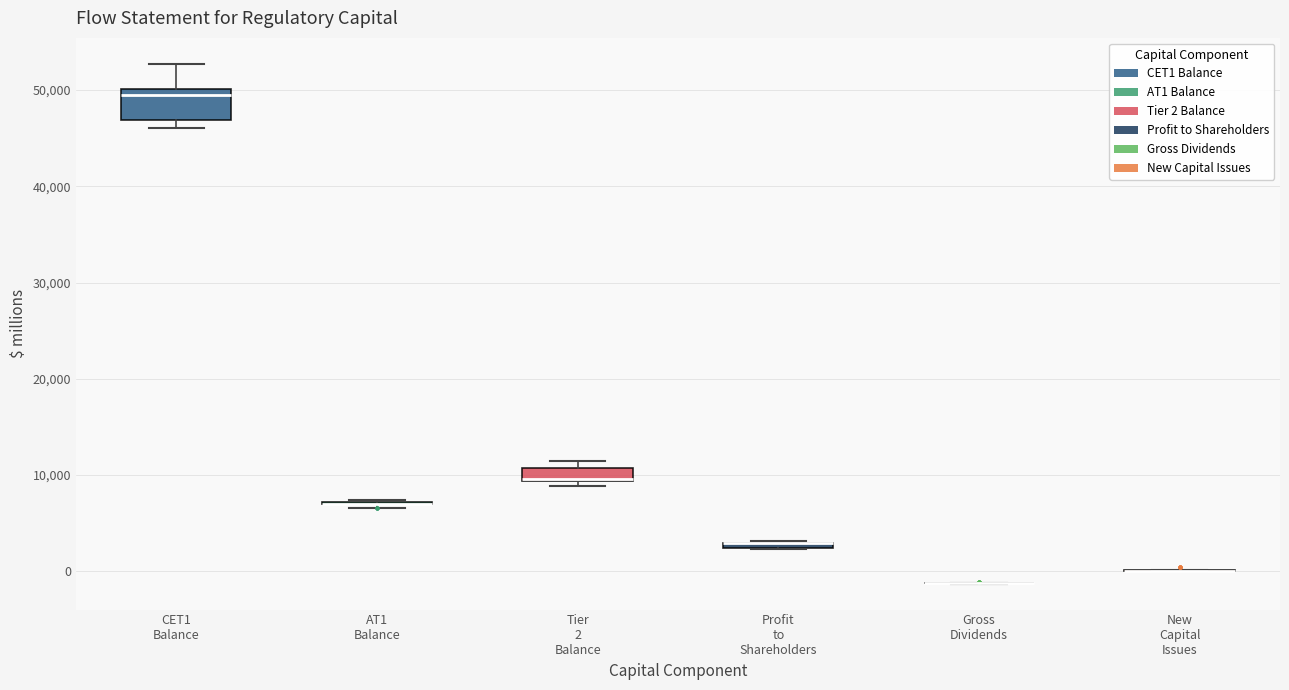

Which box is the tallest, from its lower edge to its upper edge?

CET1 Balance